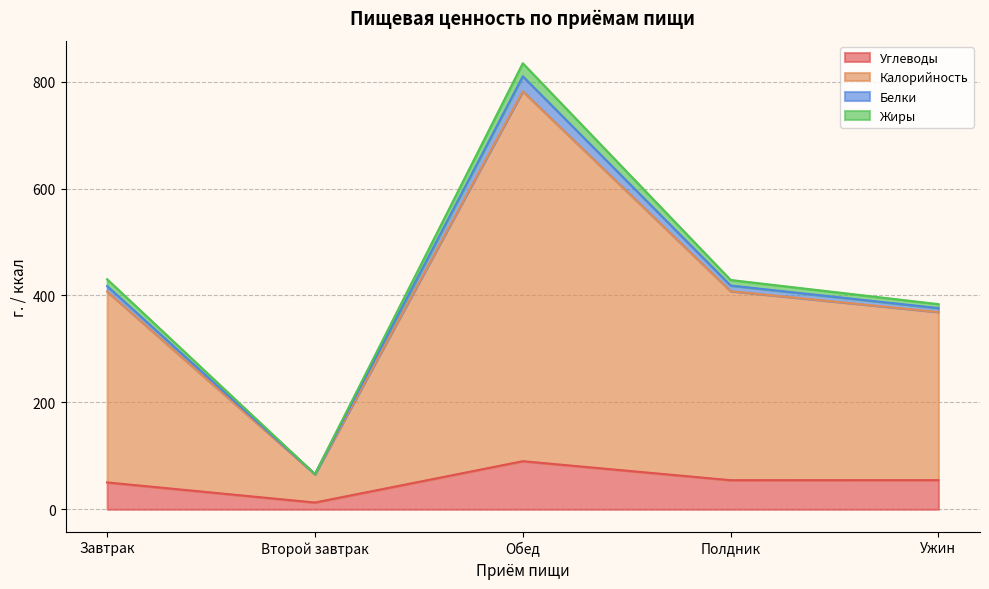

Where is Углеводы nearest to the value 51?

Завтрак